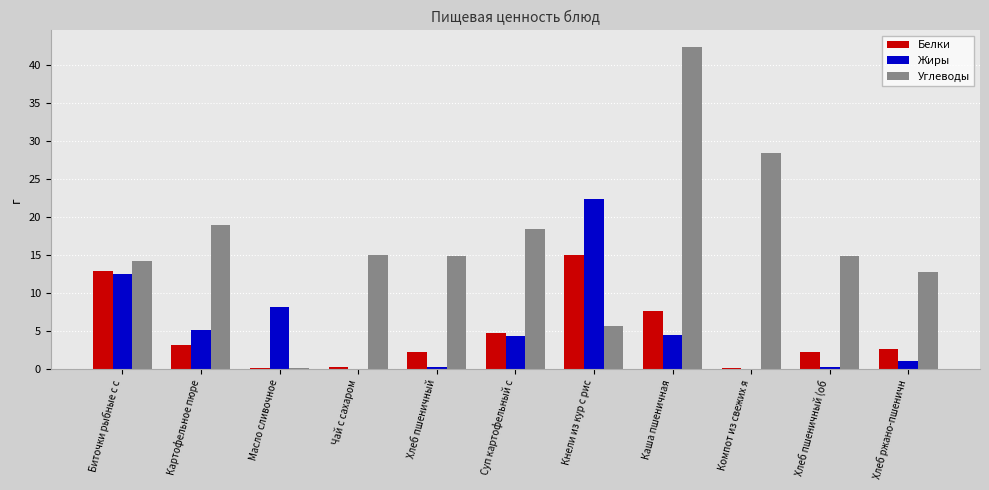

At which label does Углеводы reach its peak?

Каша пшеничная